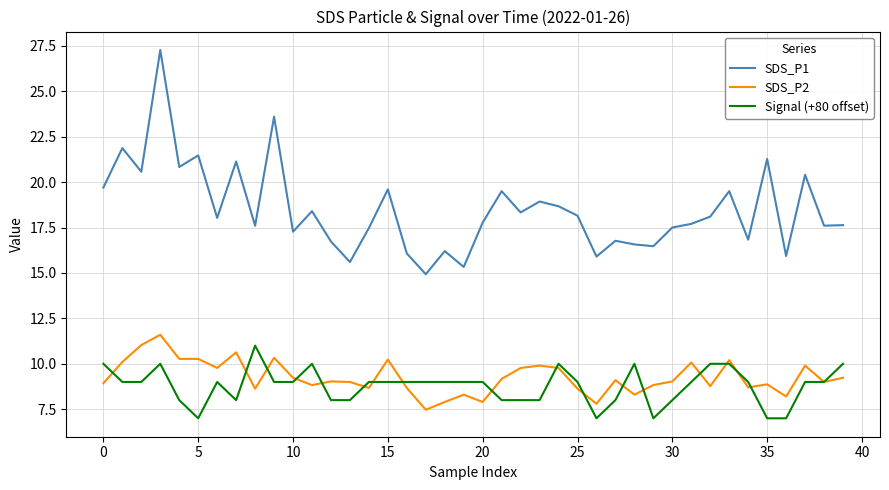

What is the lowest value of the Signal (+80 offset) series?

7.0